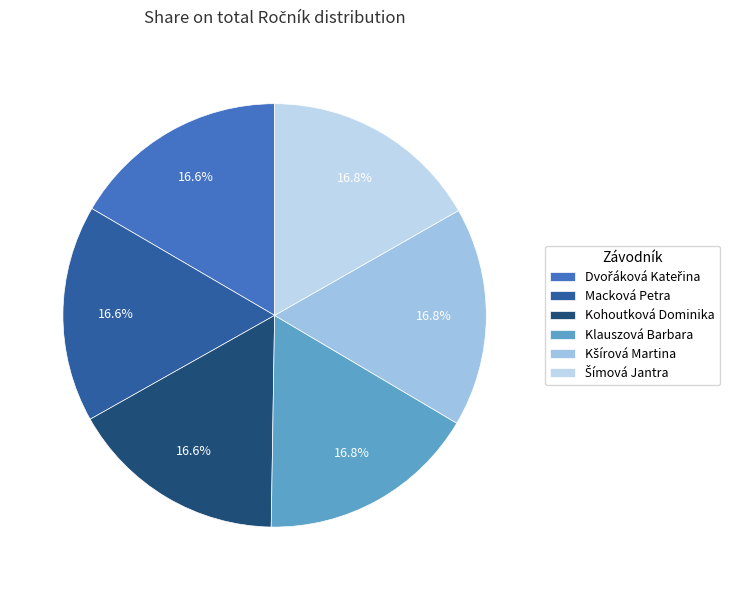

How many slices are in this pie chart?

6